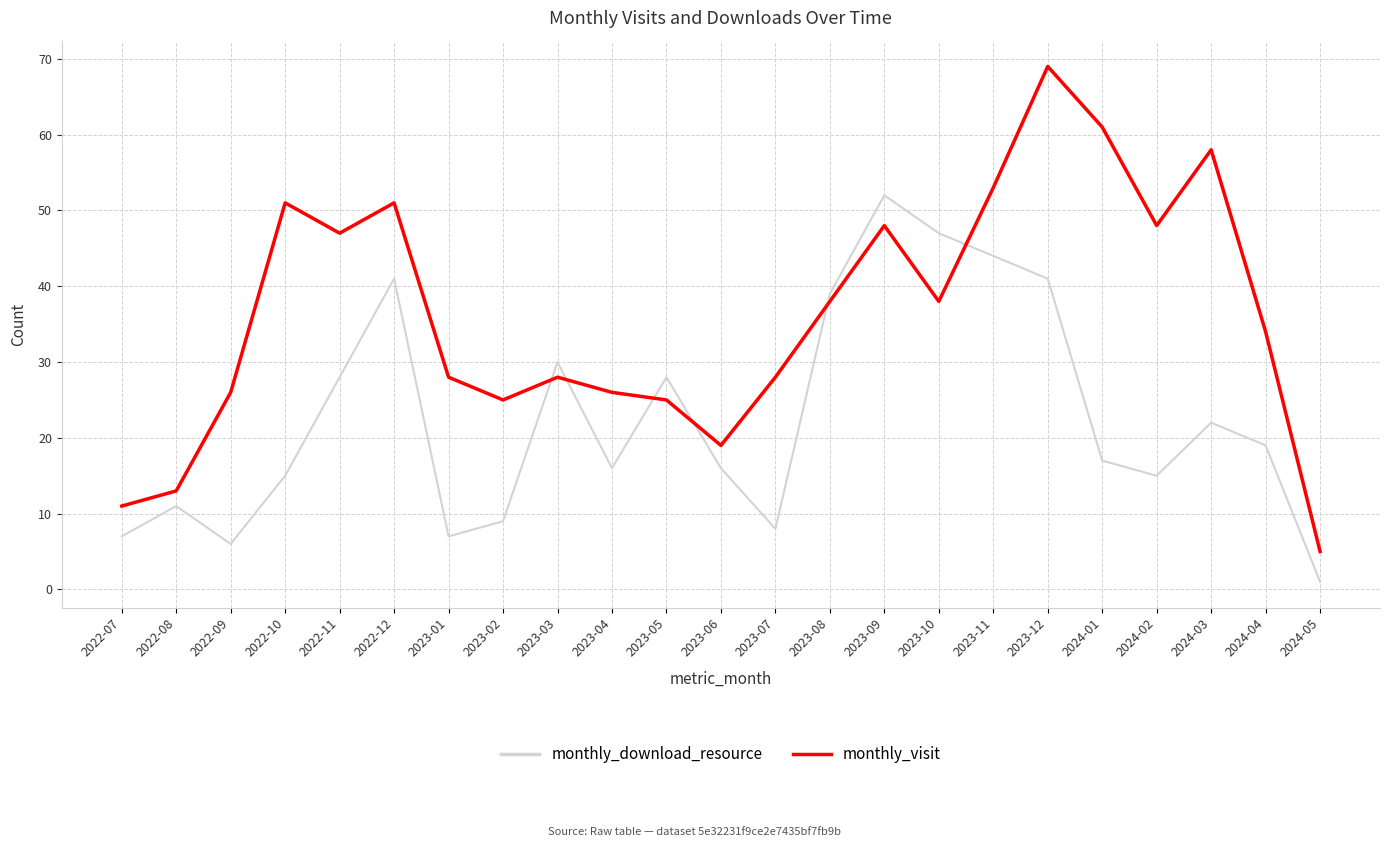

What position from the right is 2024-04?

2